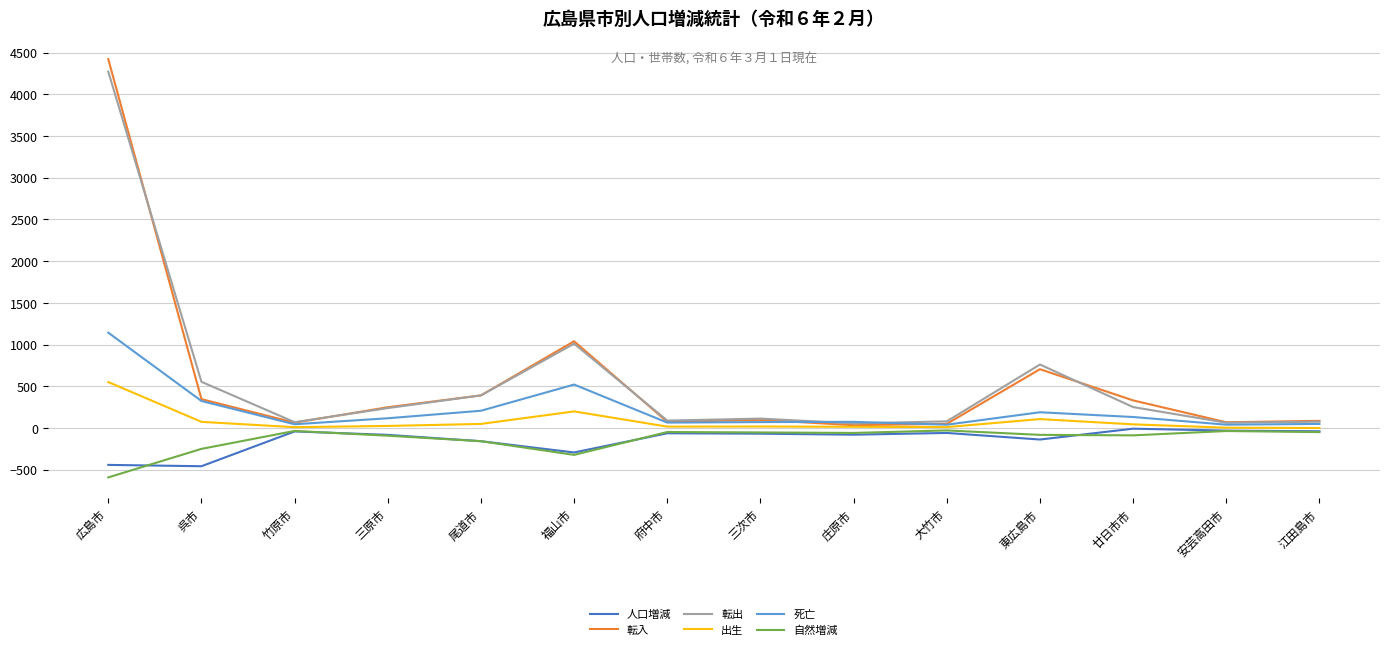

Is it true that 死亡 equals 71 at 三次市?

True